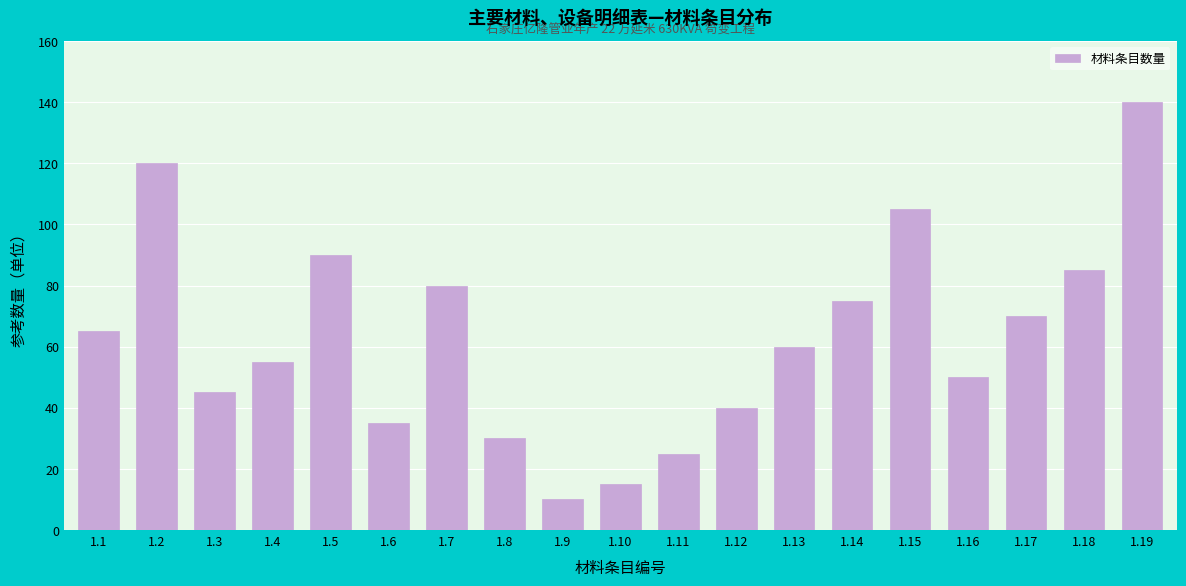

Reading right to left, transcribe all the data shown in this chart.

1.19=140	1.18=85	1.17=70	1.16=50	1.15=105	1.14=75	1.13=60	1.12=40	1.11=25	1.10=15	1.9=10	1.8=30	1.7=80	1.6=35	1.5=90	1.4=55	1.3=45	1.2=120	1.1=65